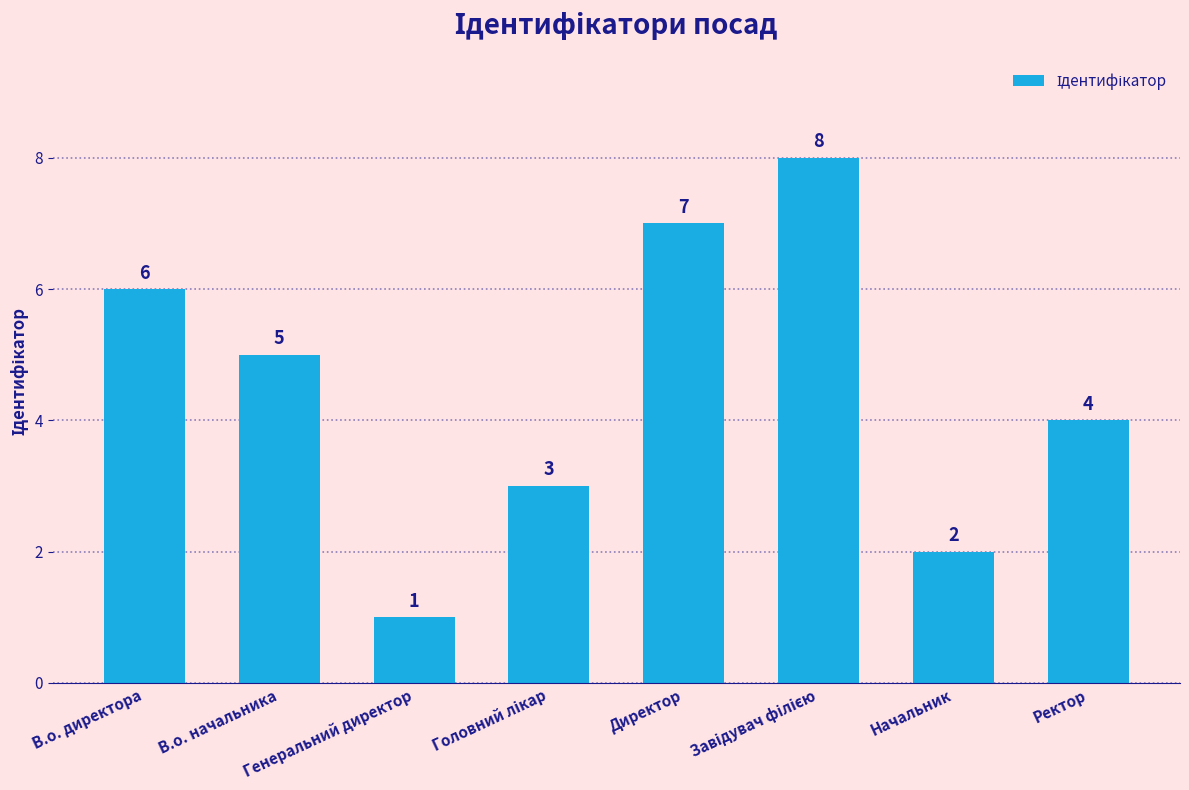

What is the sum of all values?

36